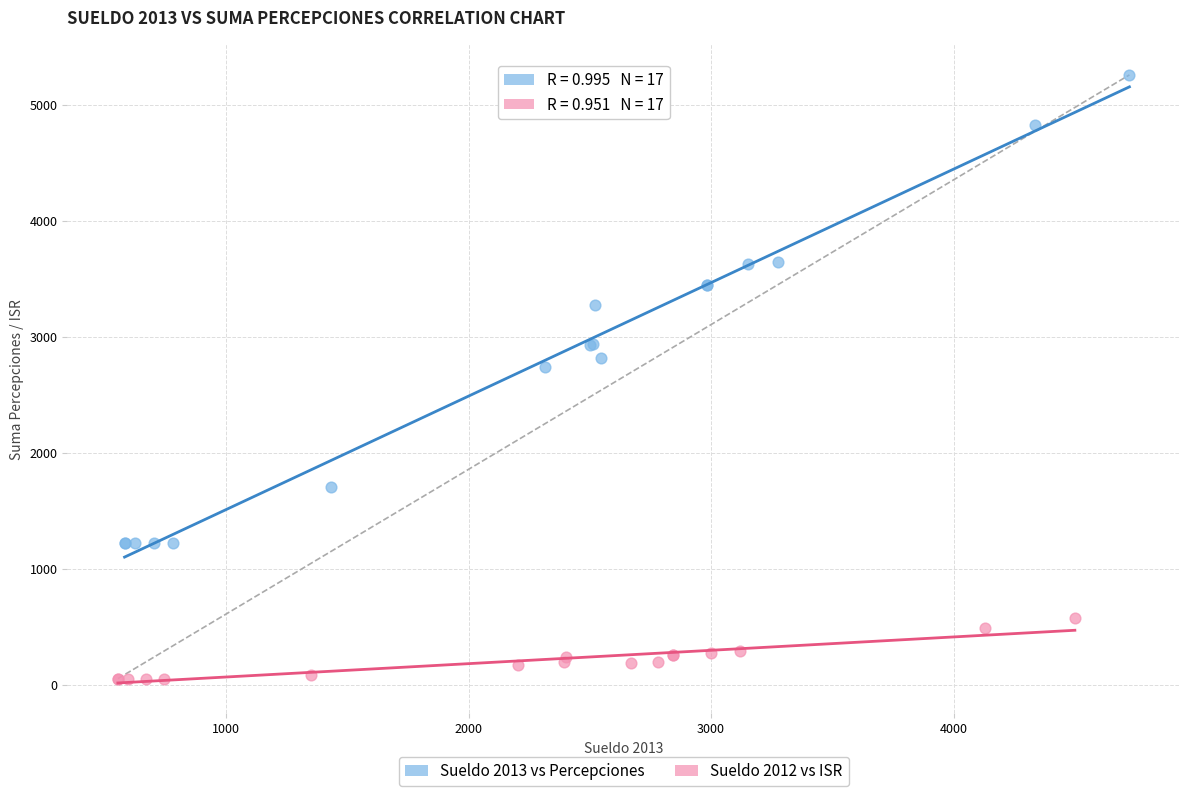

Which series contains the lowest Y value?

Sueldo 2012 vs ISR